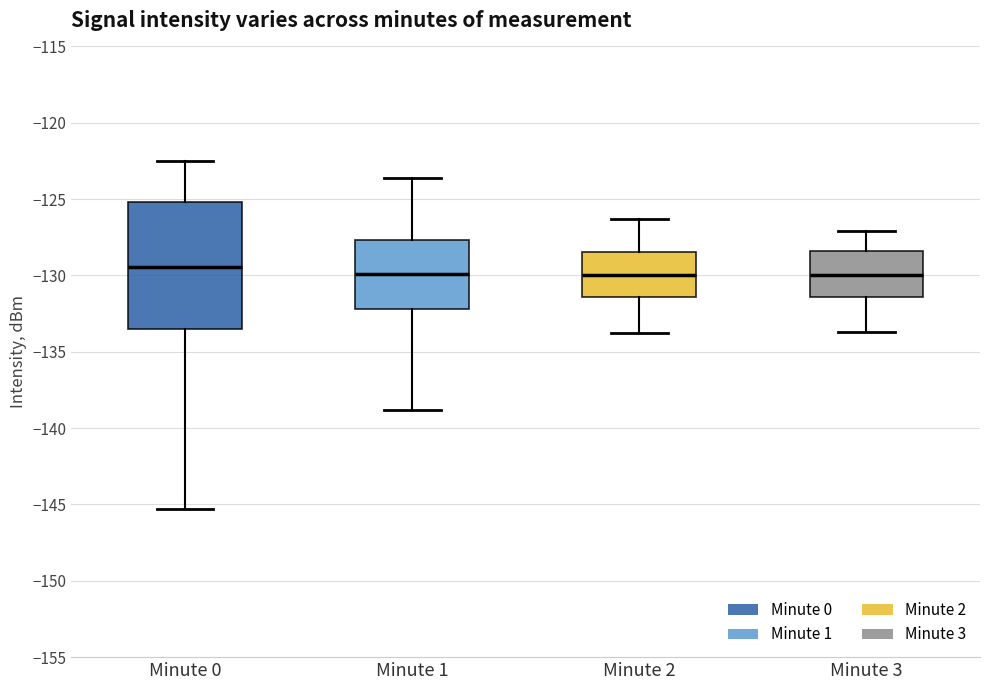

Reading left to right, transcribe this box plot: for each box, give where its median line is, the range the box spans, and where its two whiskers end, as read against the y-axis. The values are not printed on the chart, so give them approximately, as read against the axis.

Minute 0: median -129.5, box -133.5 to -125.0, whiskers -145.5 to -122.5
Minute 1: median -130.0, box -132.0 to -127.5, whiskers -139.0 to -123.5
Minute 2: median -130.0, box -131.5 to -128.5, whiskers -134.0 to -126.5
Minute 3: median -130.0, box -131.5 to -128.5, whiskers -133.5 to -127.0